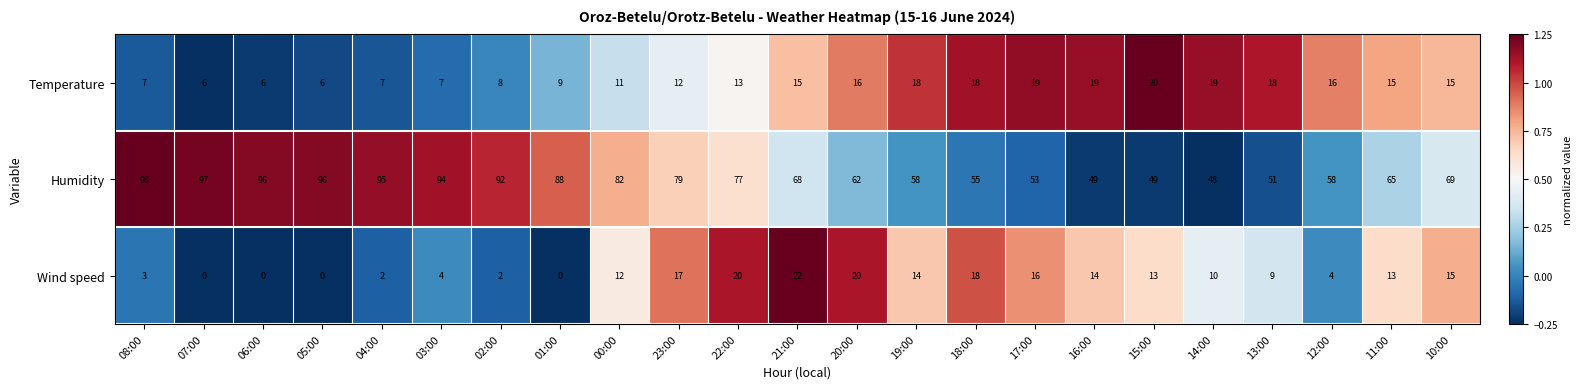

What is the difference between the second highest and minimum values in the Temperature series?

13